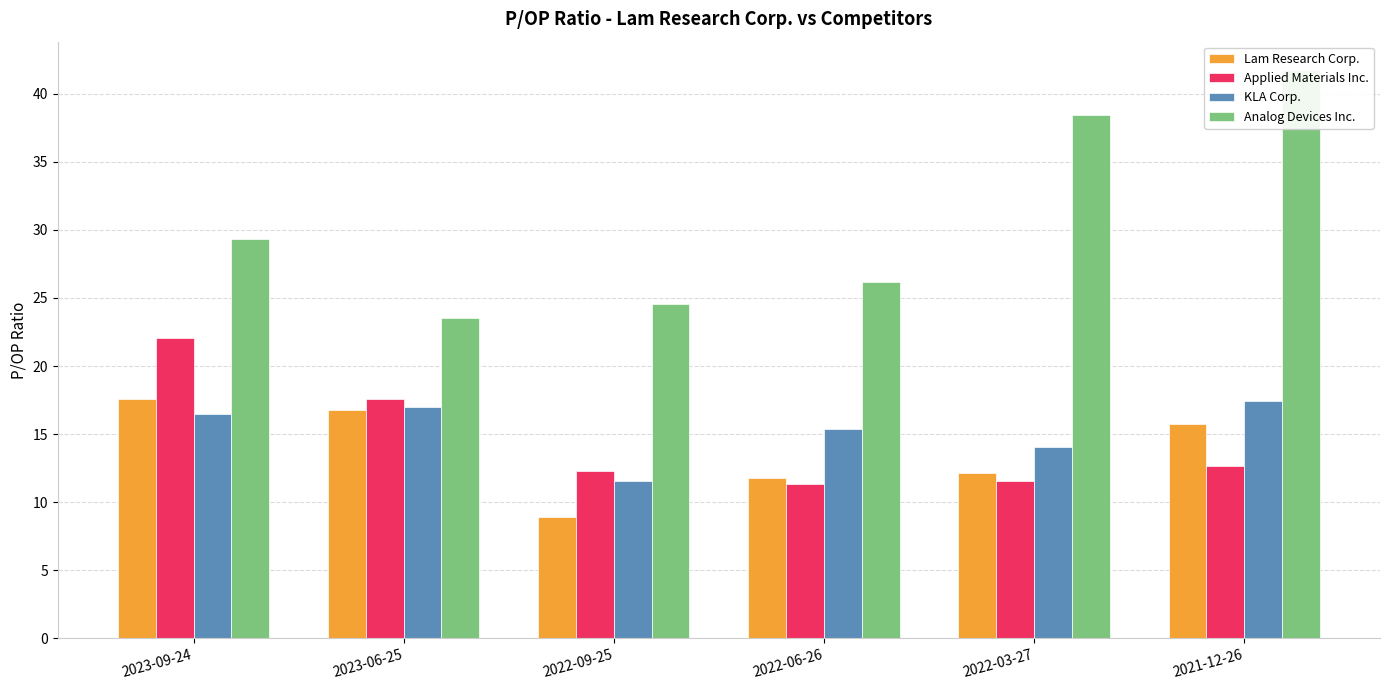

Which series has the largest total across all categories?

Analog Devices Inc.